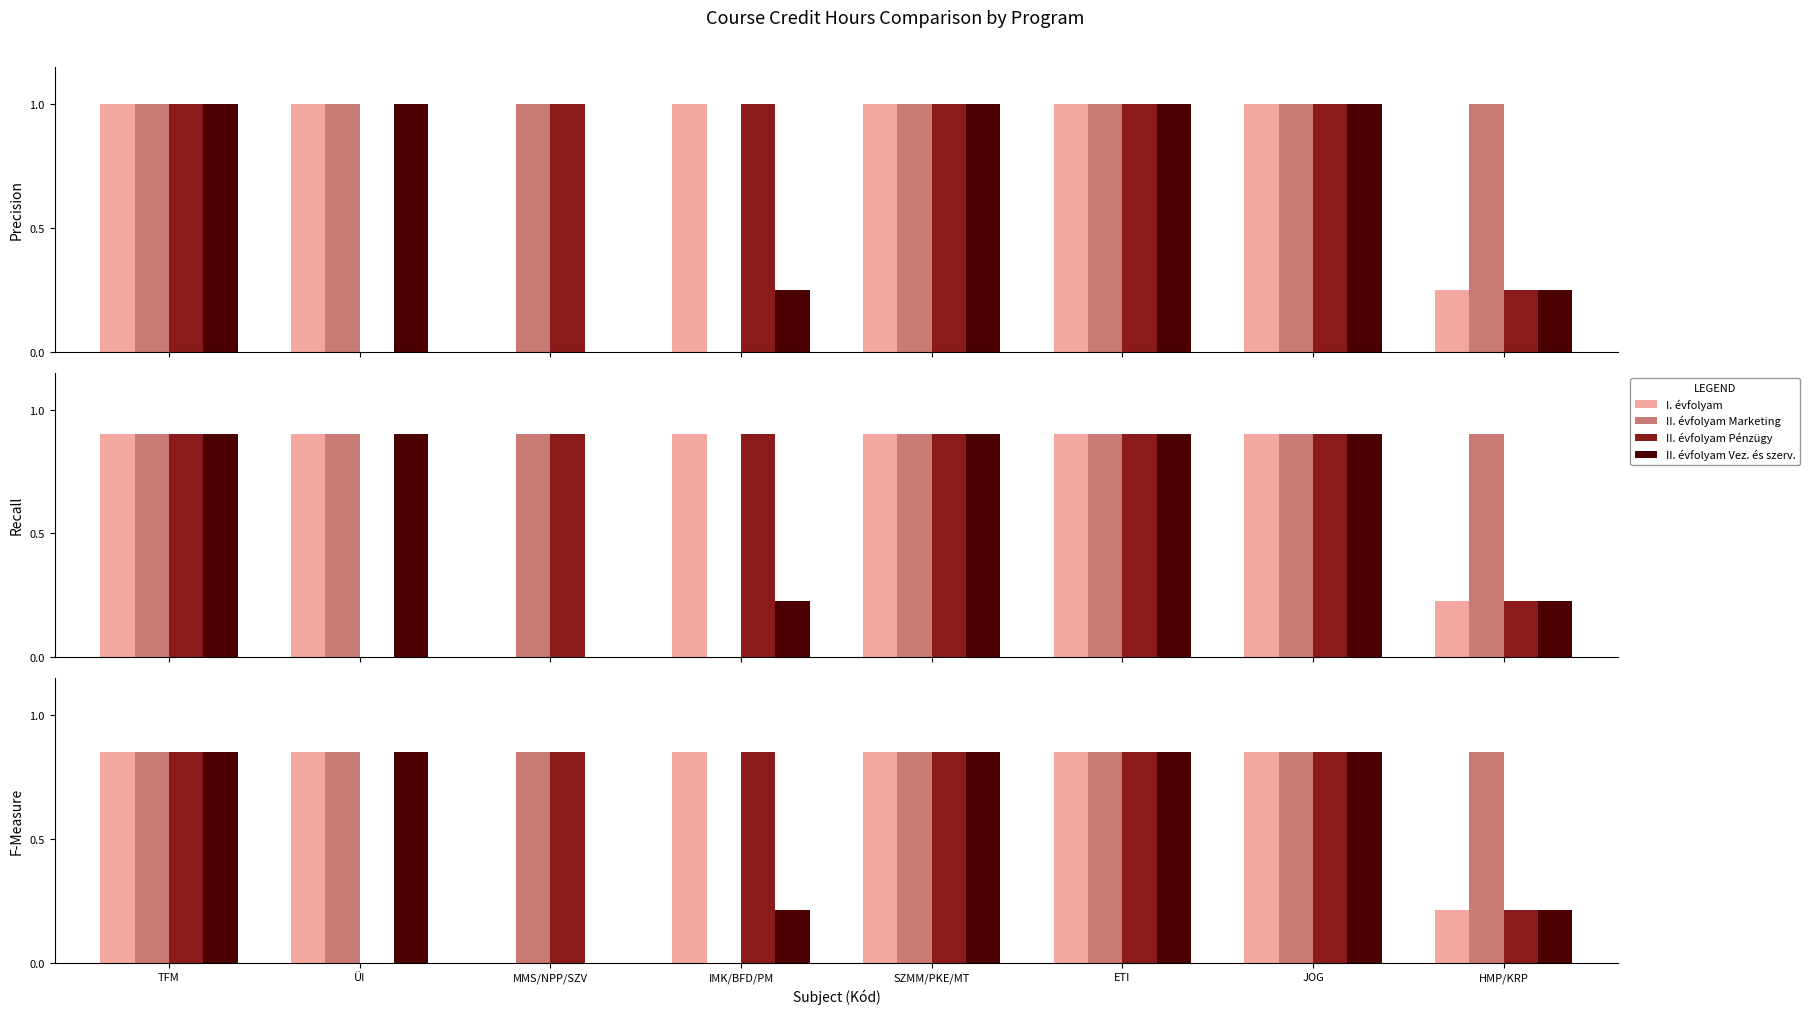

Rank the categories by I. évfolyam value from highest to lowest.

TFM, ÜI, IMK/BFD/PM, SZMM/PKE/MT, ETI, JOG, HMP/KRP, MMS/NPP/SZV